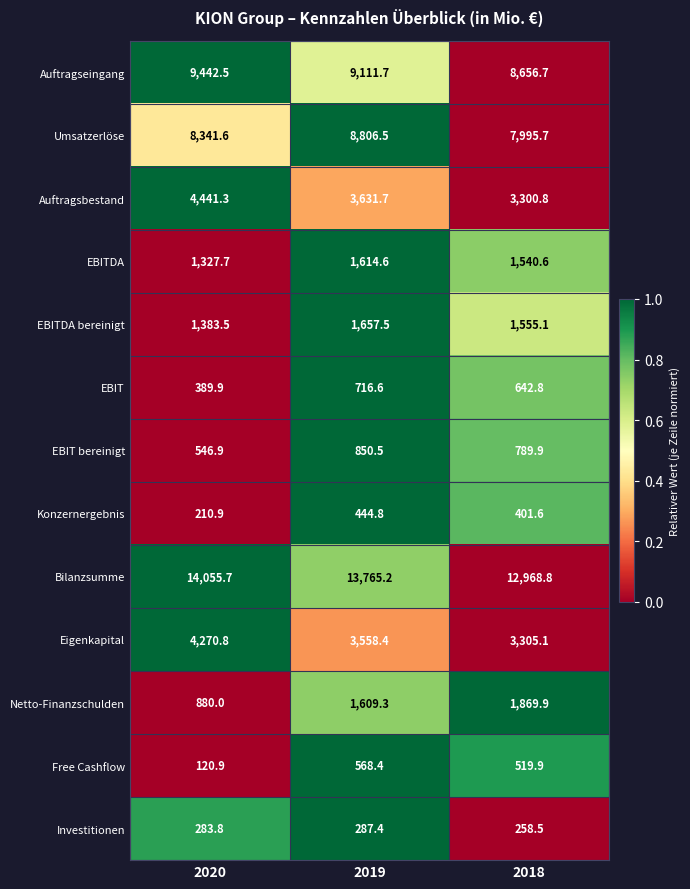

At how many categories does at least one series exceed 6614?

3